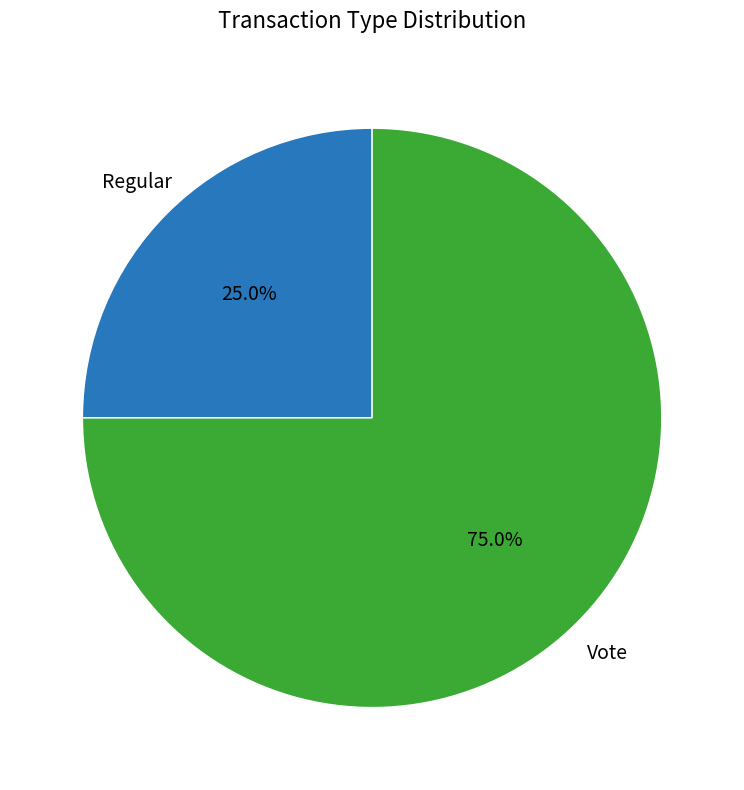

How many slices are in this pie chart?

2